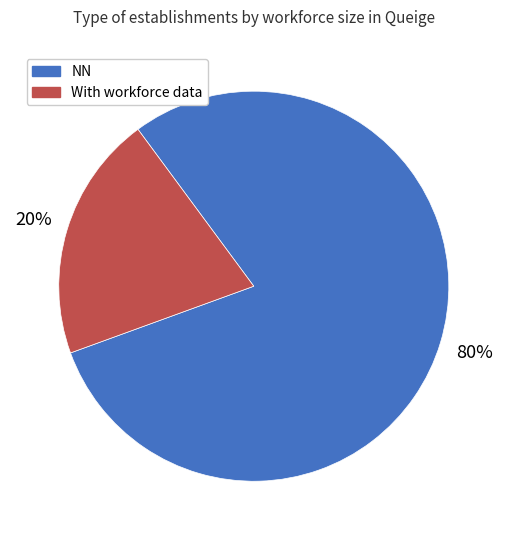

To the nearest percent, what is the average slice percentage?

50%